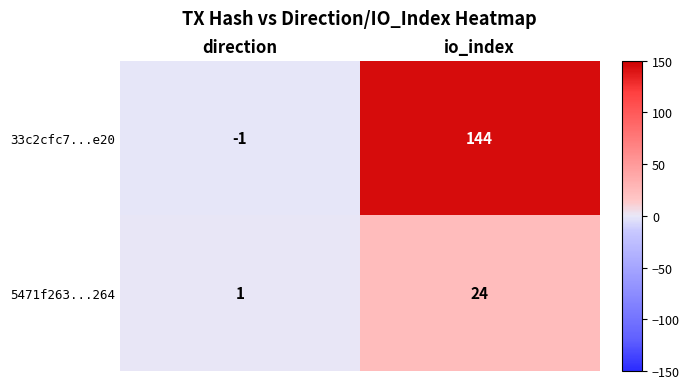

What is the sum of all 5471f263...264 values?

25